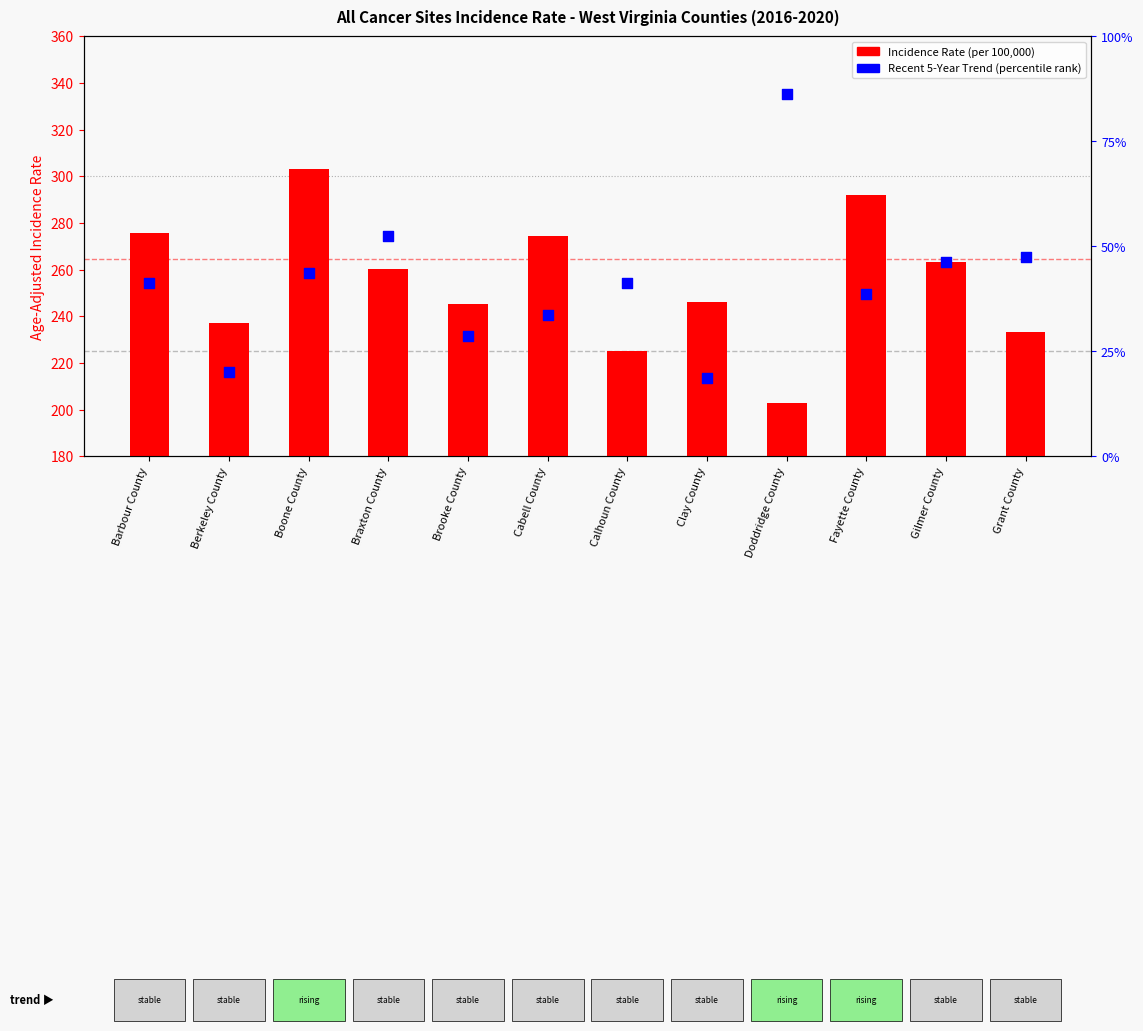

What are all the series names shown in the legend?

Incidence Rate, Recent 5-Year Trend (percentile)